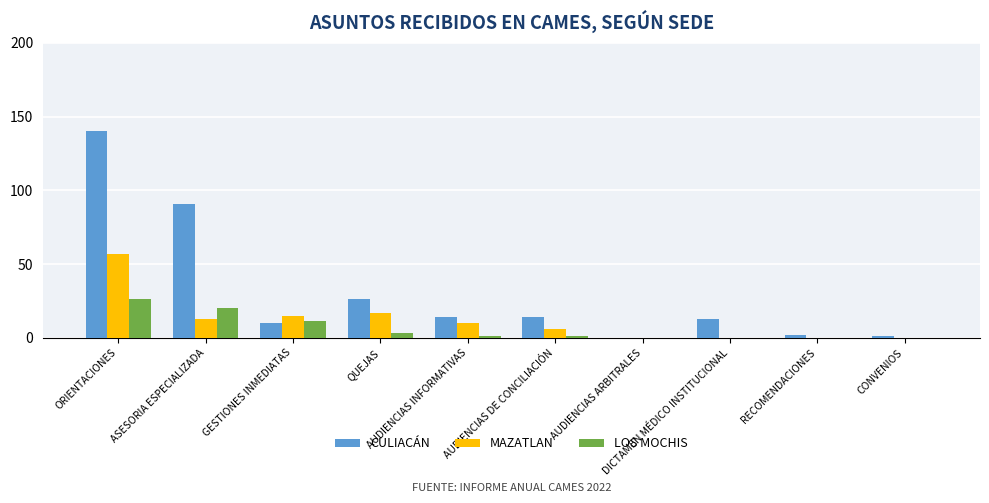

Between ORIENTACIONES and RECOMENDACIONES, which series saw the biggest shift?

CULIACÁN